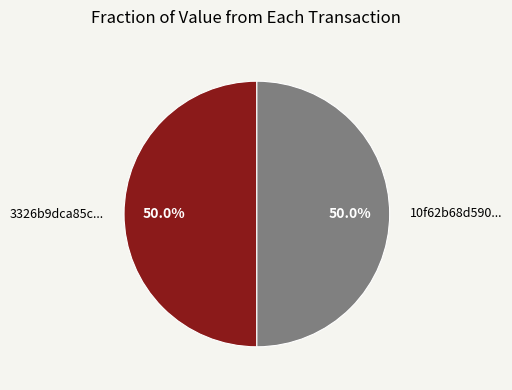

What percentage is NOT represented by 10f62b68d590...?

50.0%